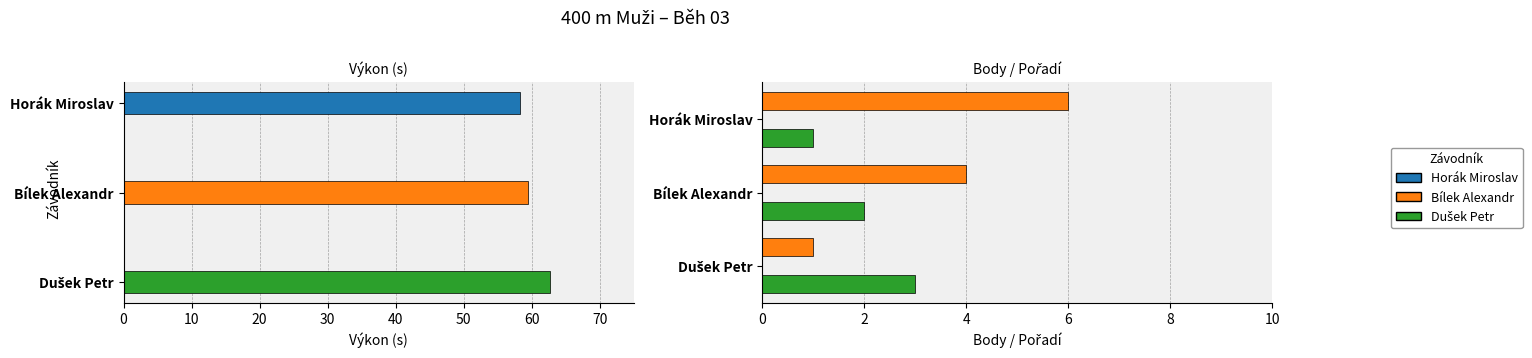

How many bars are there in total?

9